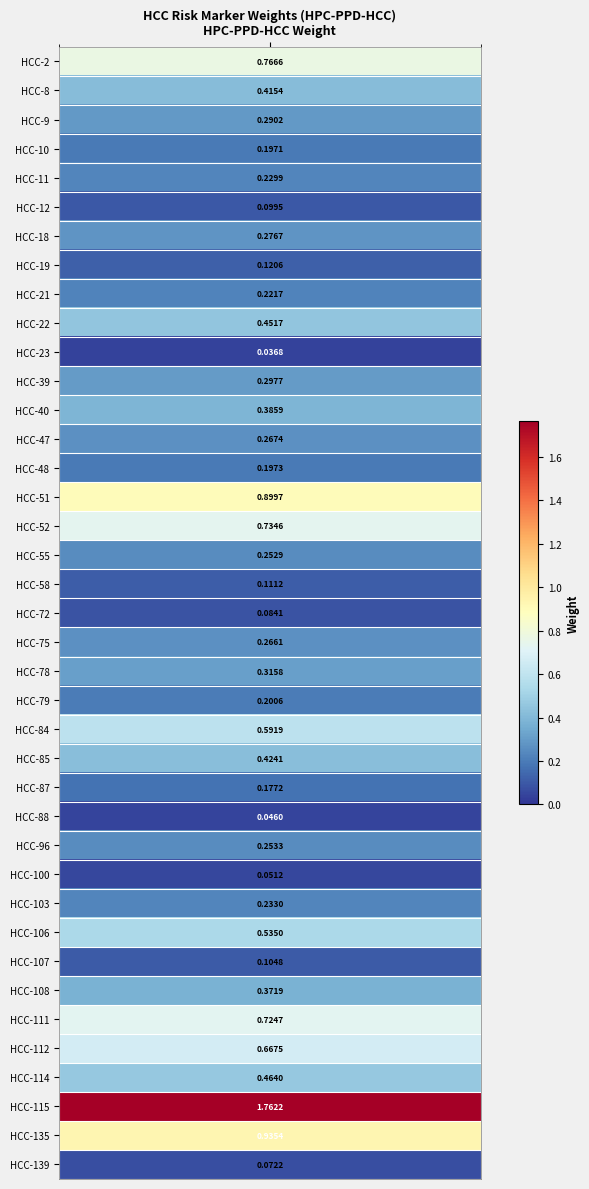

What is the change in value from HCC-55 to HCC-72?

-0.2